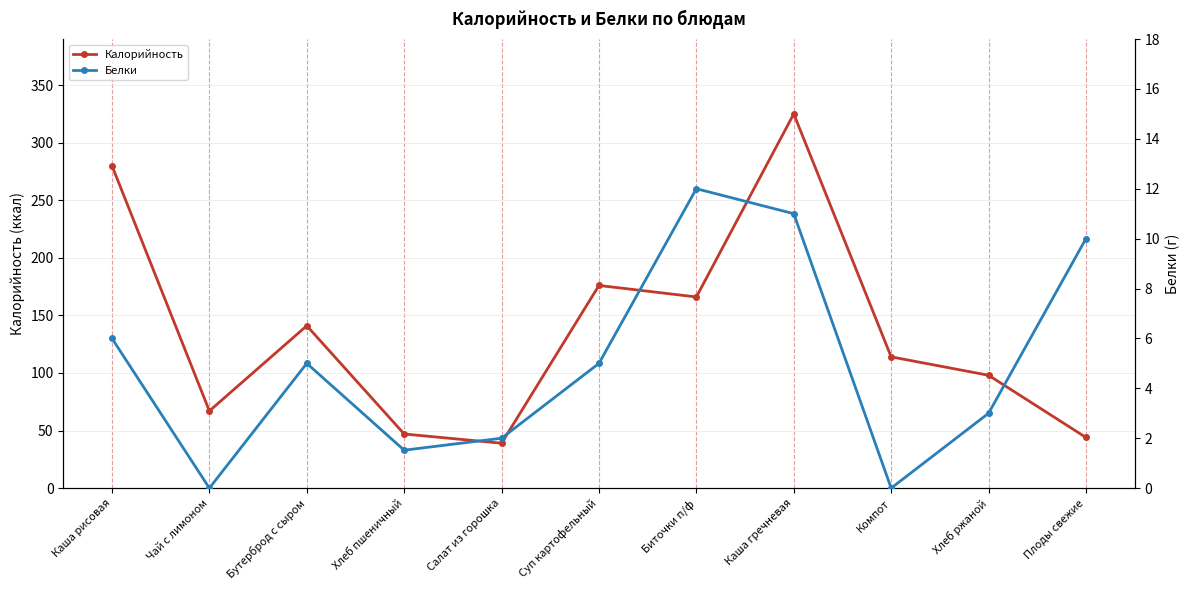

At how many categories does at least one series exceed 82?

7